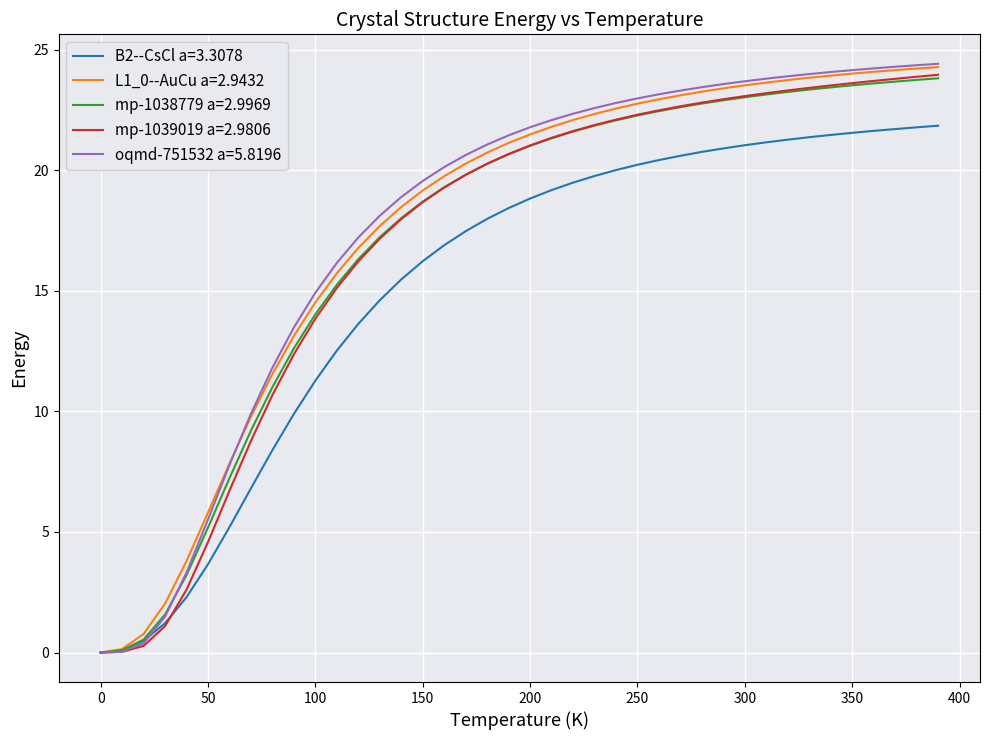

What is the difference between the maximum and minimum values in the L1_0--AuCu a=2.9432 series?

24.3